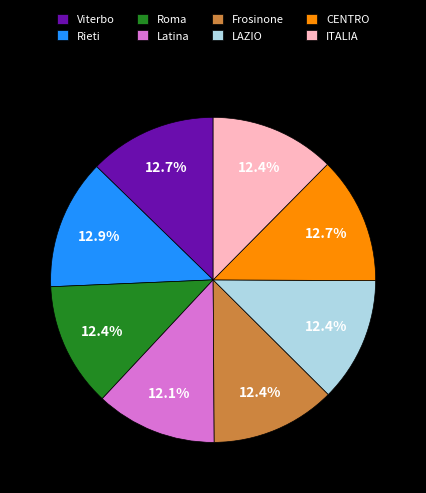

Is LAZIO the majority of the pie?

No